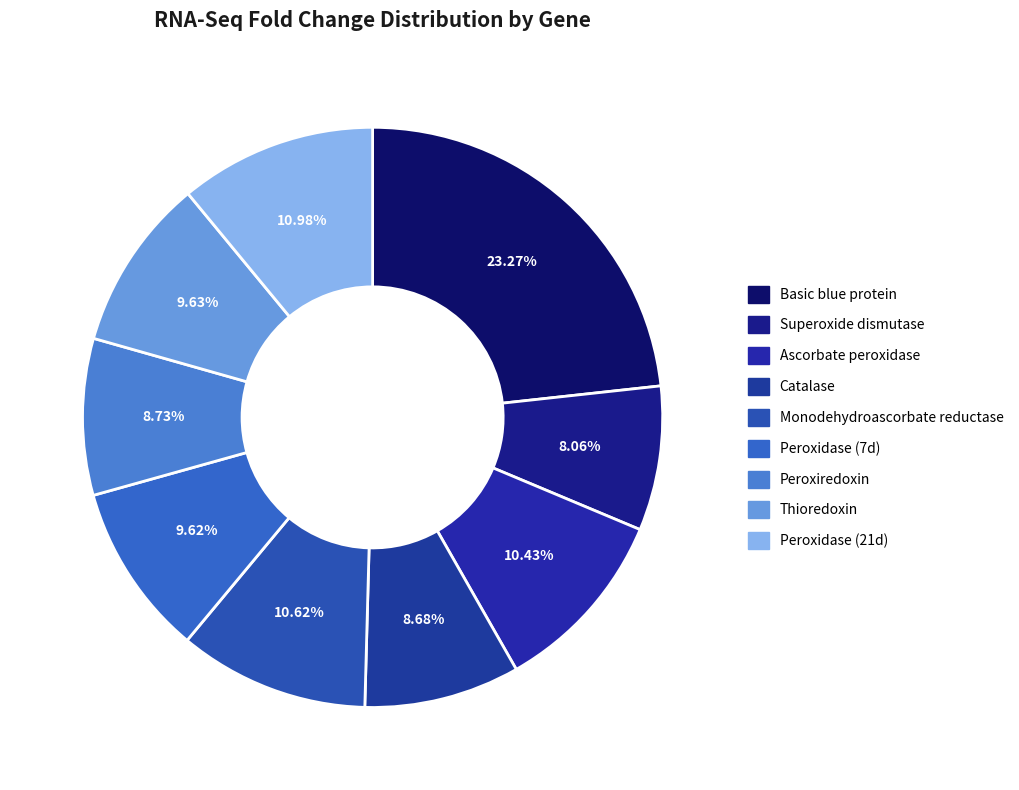

What percentage is the Peroxidase (21d) slice, to the nearest percent?

11%